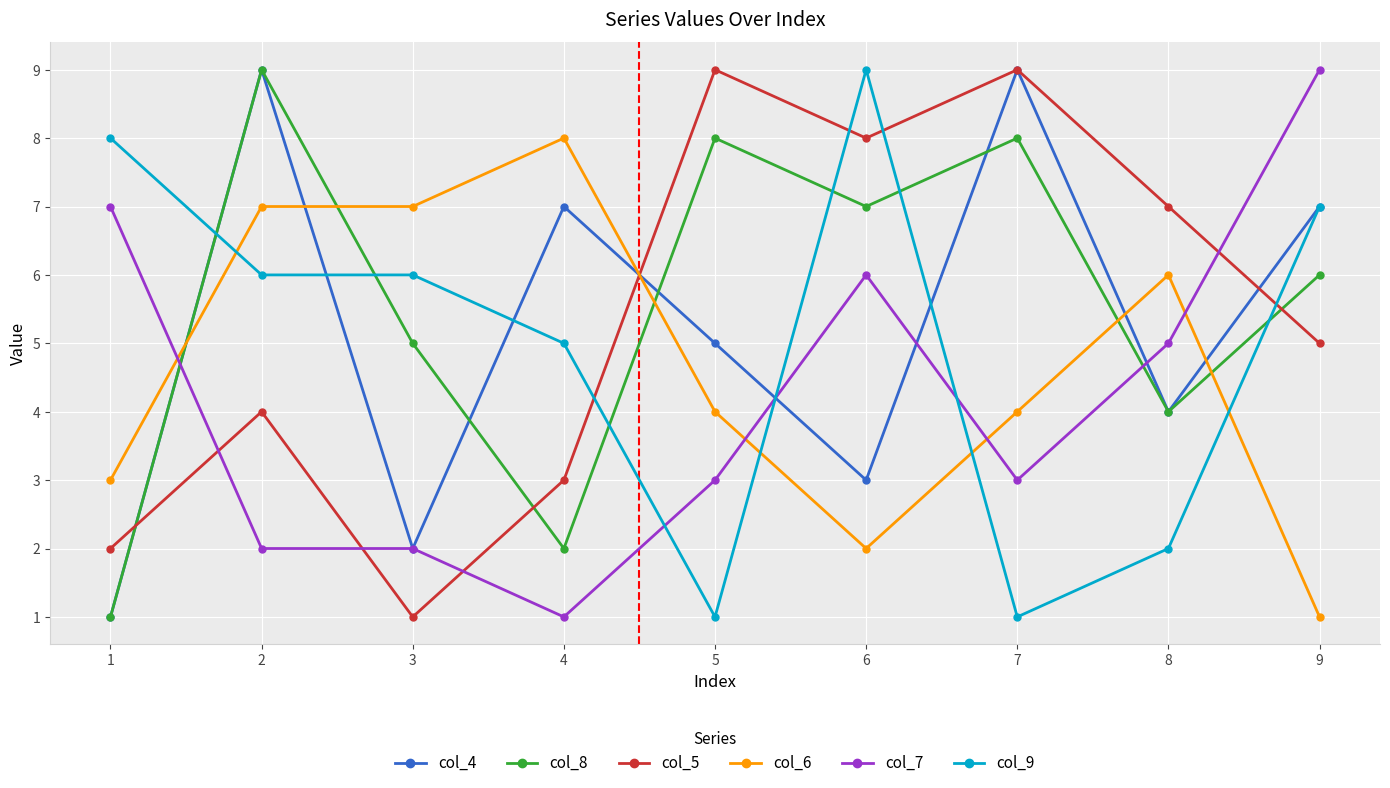

Where do col_8 and col_9 first cross each other?

1 and 2